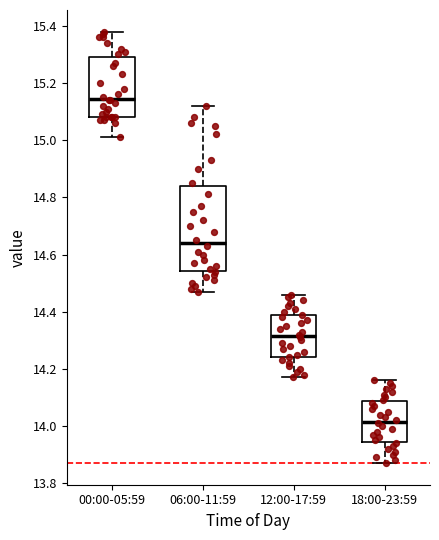

Which box's median line is the lowest?

18:00-23:59